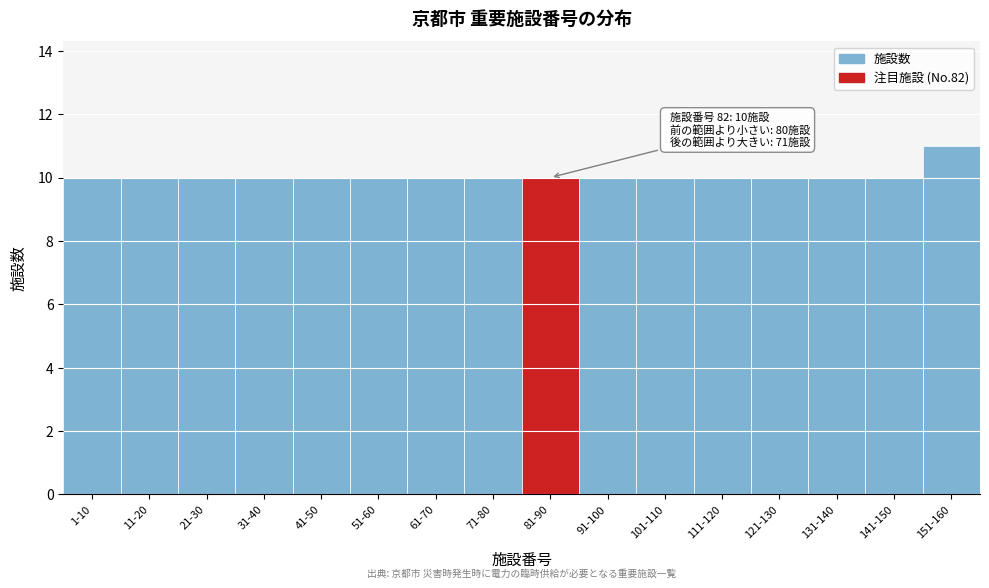

Reading left to right, list all the values displayed in this chart.

10	10	10	10	10	10	10	10	10	10	10	10	10	10	10	11